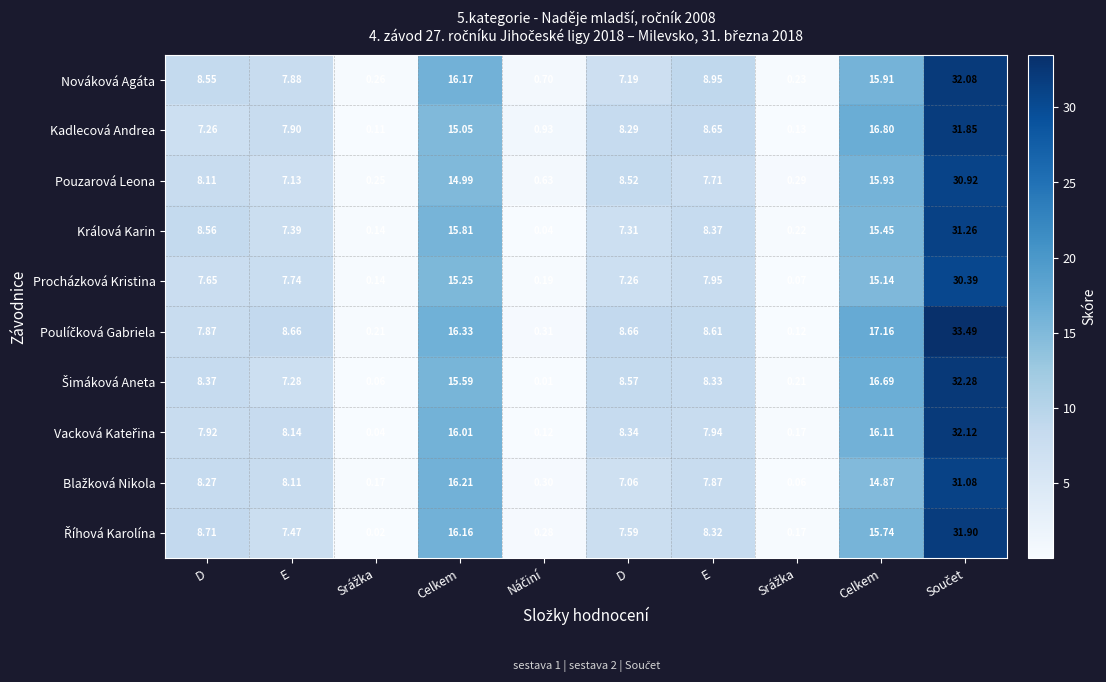

At how many categories does at least one series exceed 10?

3